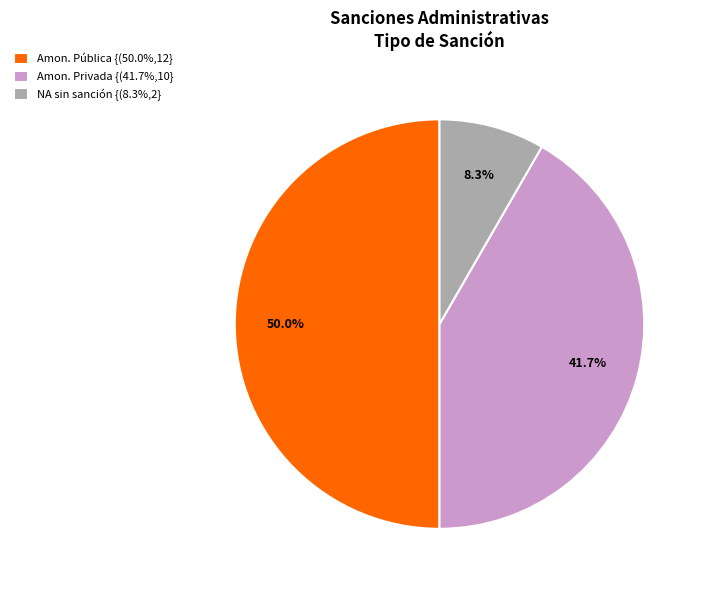

Does NA sin sanción {(8.3%,2} account for over 50% of the chart?

No